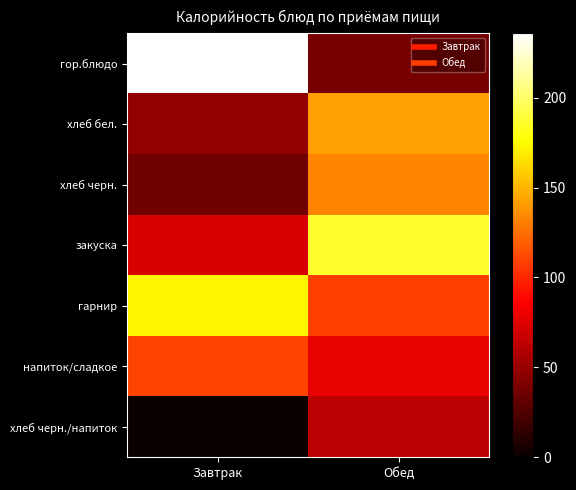

Reading left to right, transcribe all the data shown in this chart.

гор.блюдо: Завтрак=235.8	Обед=38.0
хлеб бел.: Завтрак=48.0	Обед=142.2
хлеб черн.: Завтрак=36.3	Обед=133.0
закуска: Завтрак=73.2	Обед=186.4
гарнир: Завтрак=173.1	Обед=108.0
напиток/сладкое: Завтрак=110.0	Обед=79.2
хлеб черн./напиток: Завтрак=0.0	Обед=62.0